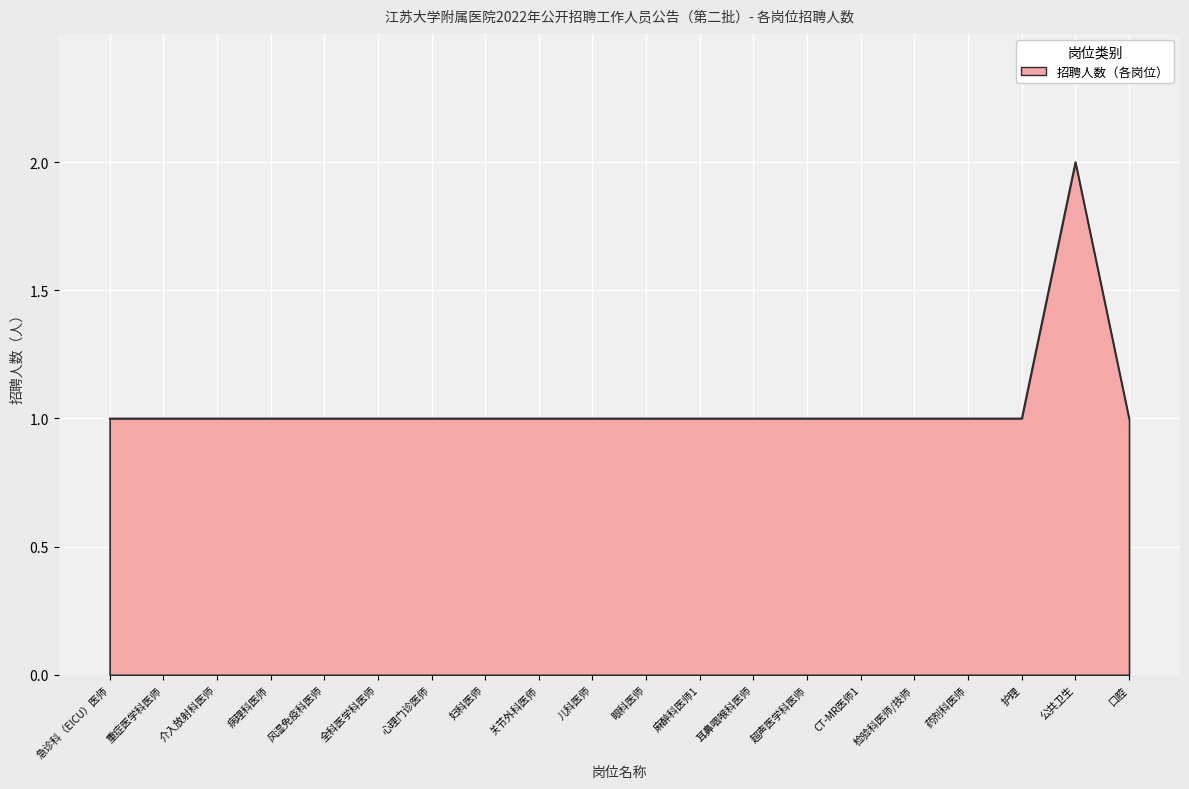

Reading left to right, list all the values displayed in this chart.

1	1	1	1	1	1	1	1	1	1	1	1	1	1	1	1	1	1	2	1